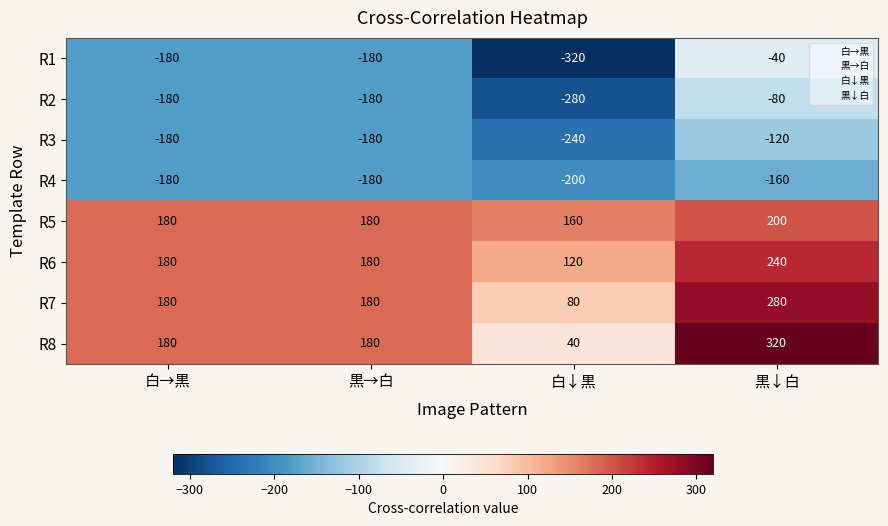

The value of R3 at 黒↓白 is -120. True or false?

True